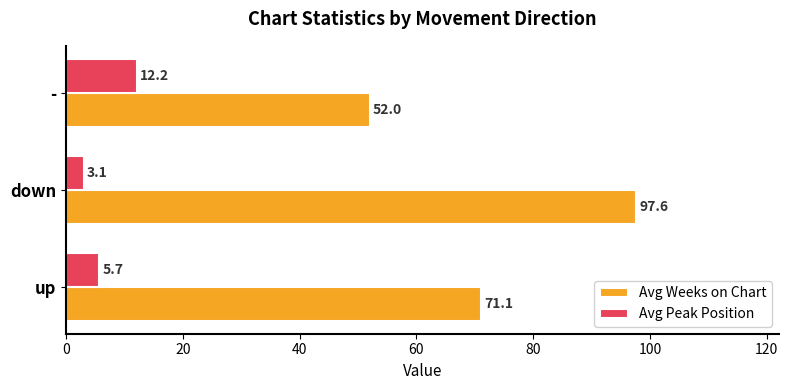

What is the difference between the second highest and minimum values in the Avg Weeks on Chart series?

19.1